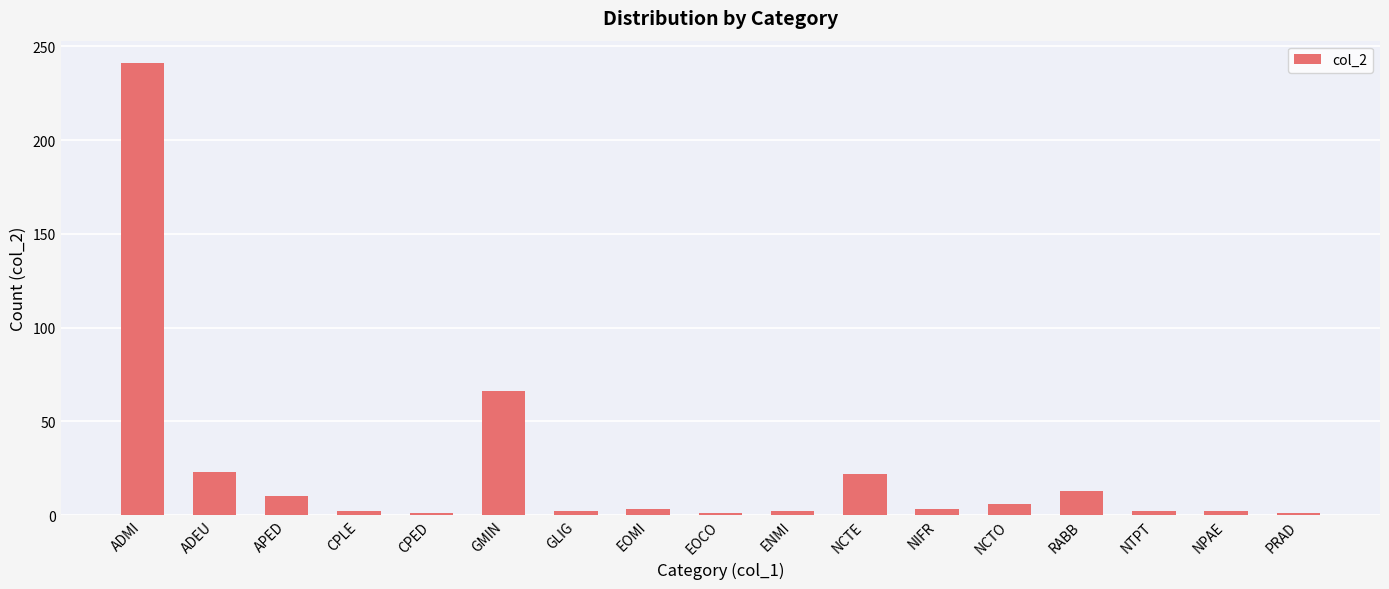

Where does the data first go above 3?

ADMI